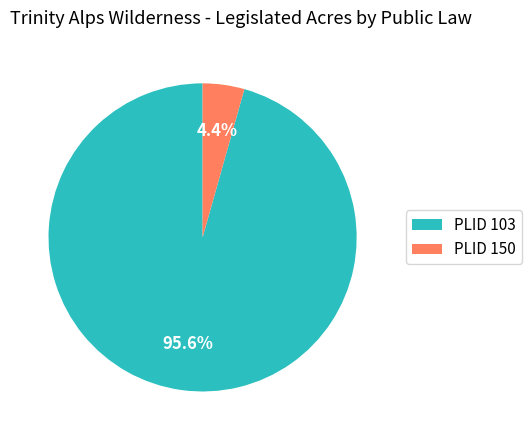

Which category accounts for the majority?

PLID 103